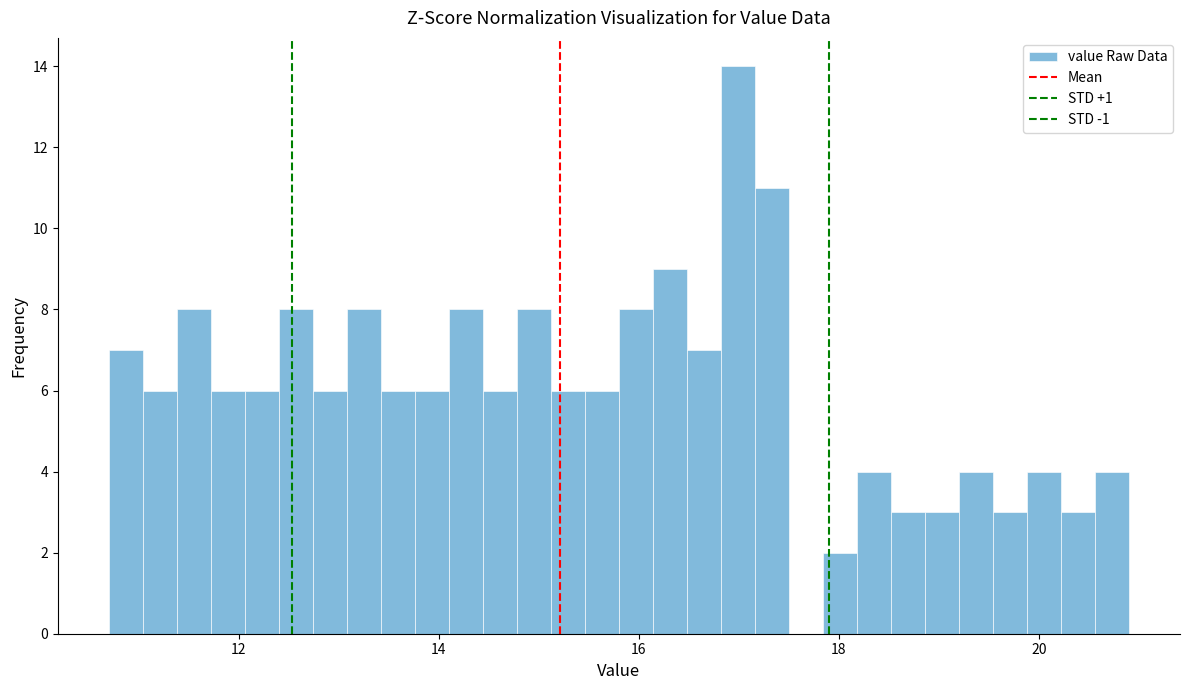

Around what value on the x-axis is the tallest bar? Give the approximate position of its centre, as read against the axis.

17.0